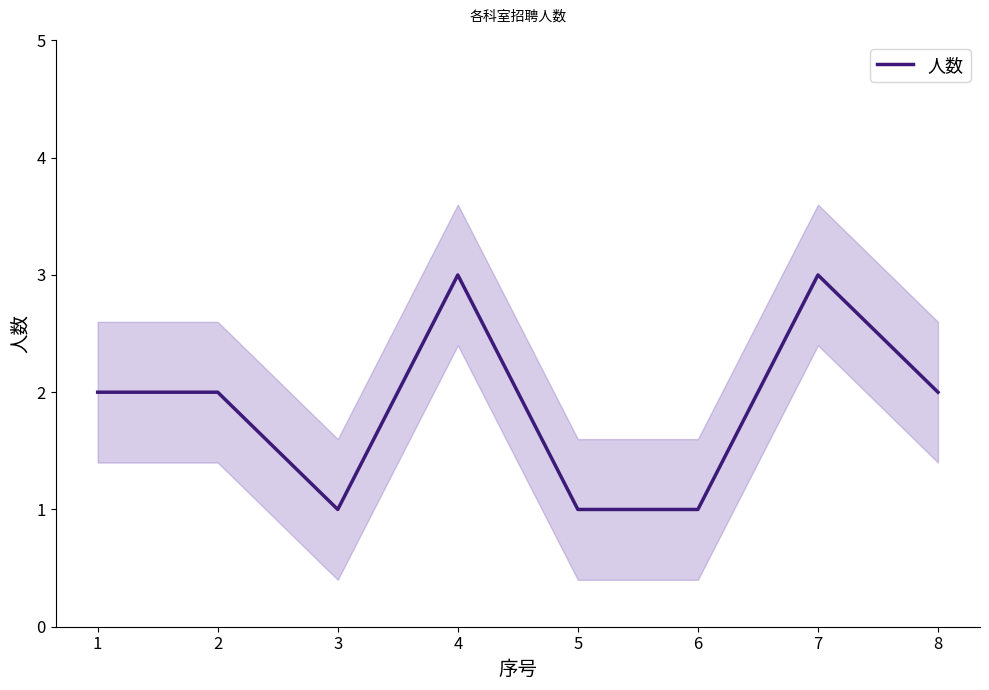

Rank the categories by value from lowest to highest.

3, 5, 6, 1, 2, 8, 4, 7